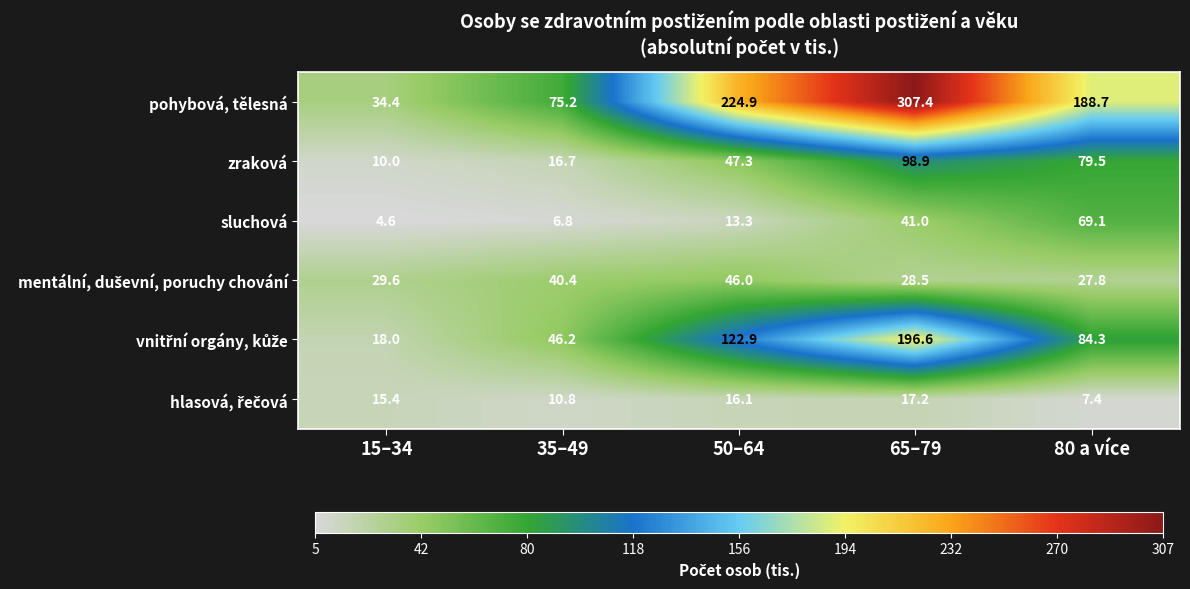

The value of zraková at 15–34 is 17.5. True or false?

False